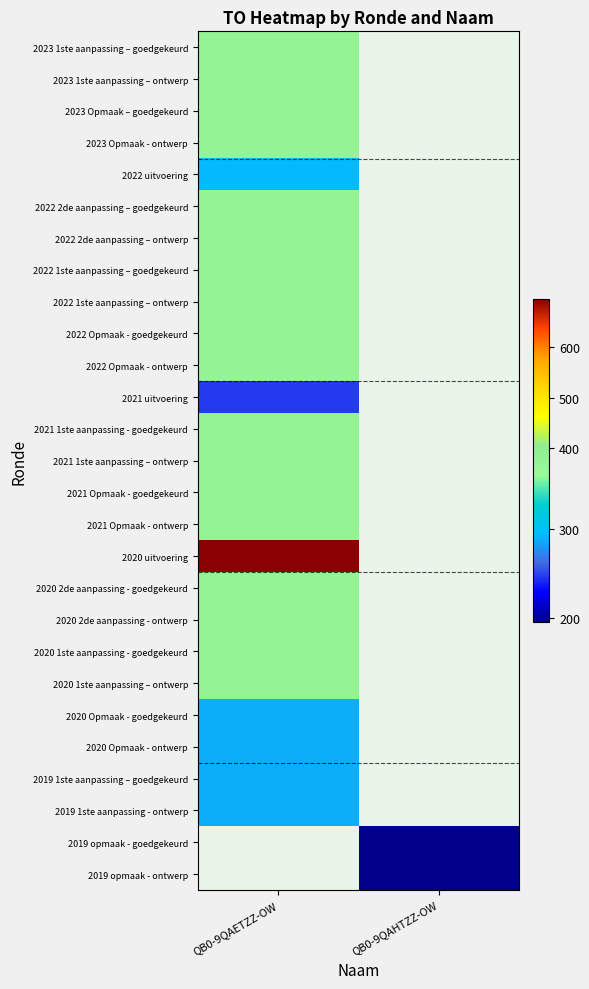

Rank the series at QB0-9QAETZZ-OW from lowest to highest value.

2021 uitvoering, 2020 Opmaak - goedgekeurd, 2020 Opmaak - ontwerp, 2019 1ste aanpassing – goedgekeurd, 2019 1ste aanpassing - ontwerp, 2022 uitvoering, 2023 1ste aanpassing – goedgekeurd, 2023 1ste aanpassing – ontwerp, 2023 Opmaak – goedgekeurd, 2023 Opmaak - ontwerp, 2022 2de aanpassing – goedgekeurd, 2022 2de aanpassing – ontwerp, 2022 1ste aanpassing – goedgekeurd, 2022 1ste aanpassing – ontwerp, 2022 Opmaak - goedgekeurd, 2022 Opmaak - ontwerp, 2021 1ste aanpassing - goedgekeurd, 2021 1ste aanpassing – ontwerp, 2021 Opmaak - goedgekeurd, 2021 Opmaak - ontwerp, 2020 2de aanpassing - goedgekeurd, 2020 2de aanpassing - ontwerp, 2020 1ste aanpassing - goedgekeurd, 2020 1ste aanpassing – ontwerp, 2020 uitvoering, 2019 opmaak - goedgekeurd, 2019 opmaak - ontwerp